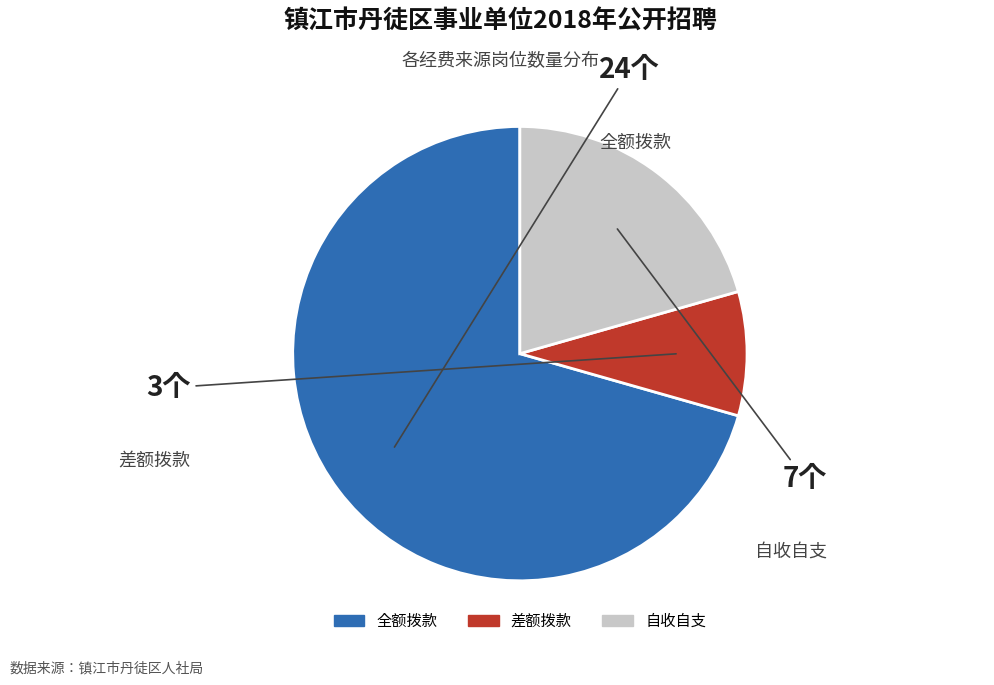

True or false: 自收自支 accounts for 21% of the total.

True